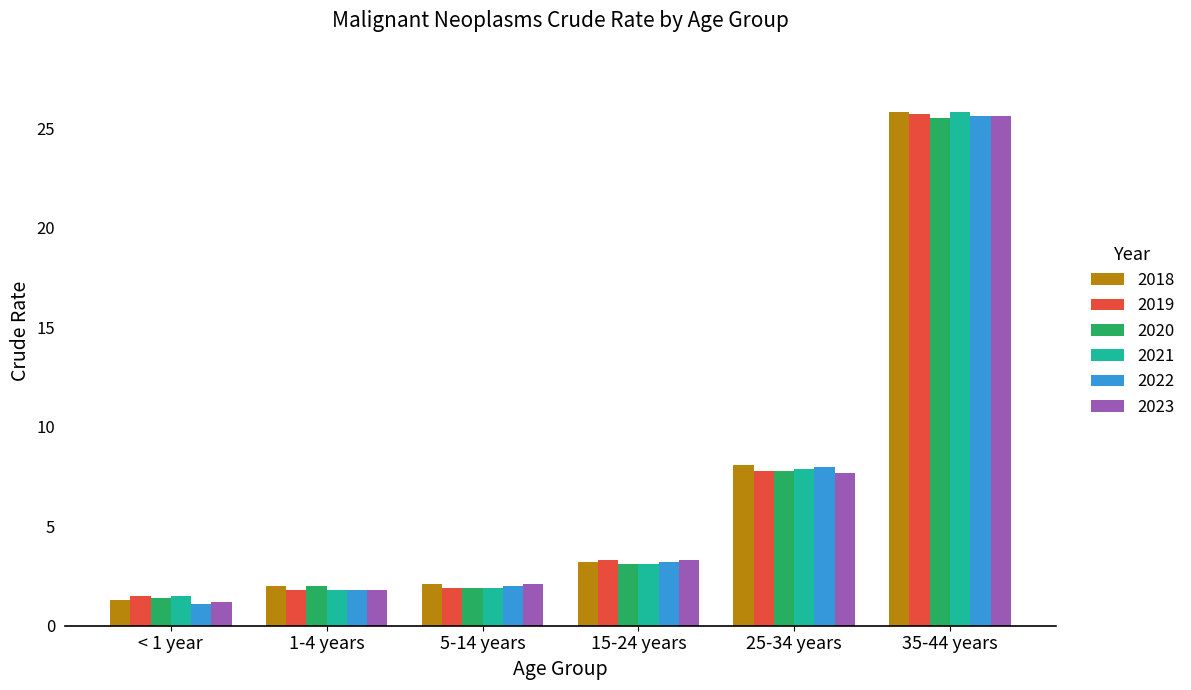

What is the approximate value of 2022 at 5-14 years?

2.0